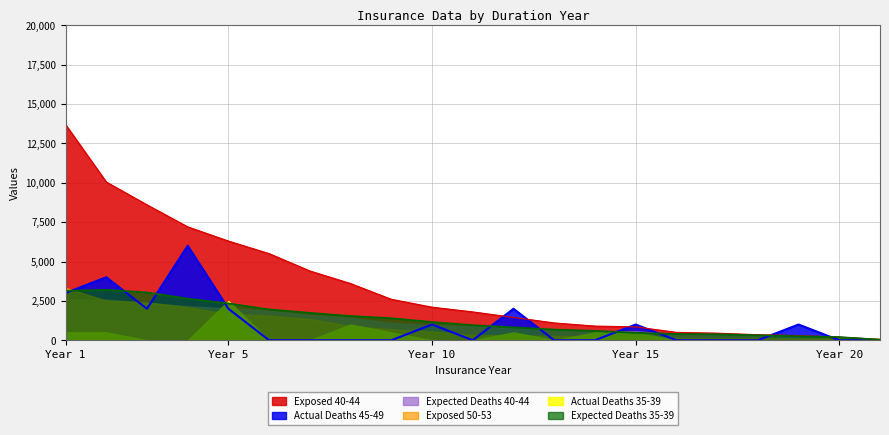

Which series has the largest range (max minus min)?

Exposed 40-44